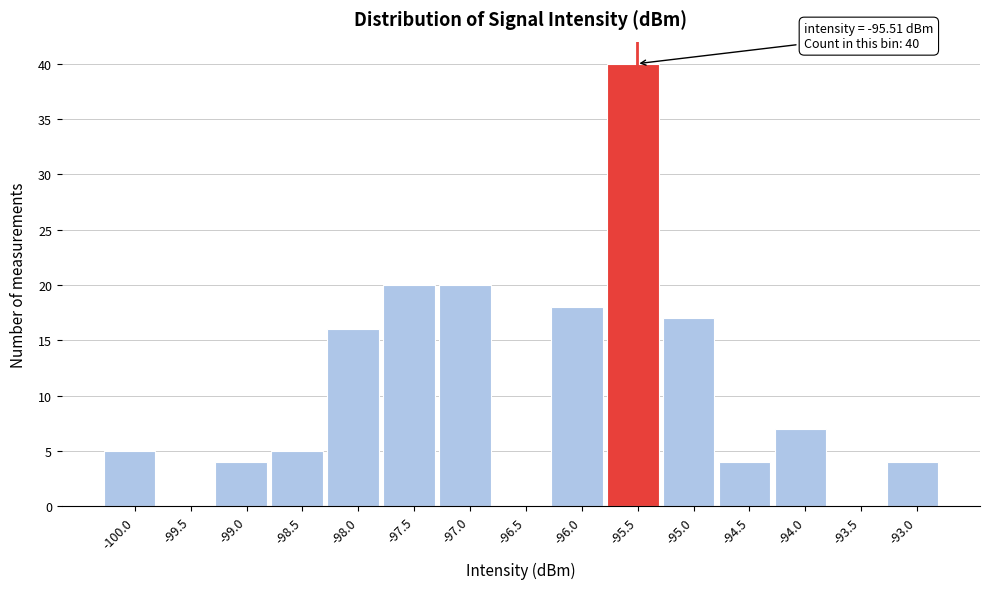

Which range on the x-axis has the tallest bar?

-95.8 to -95.3